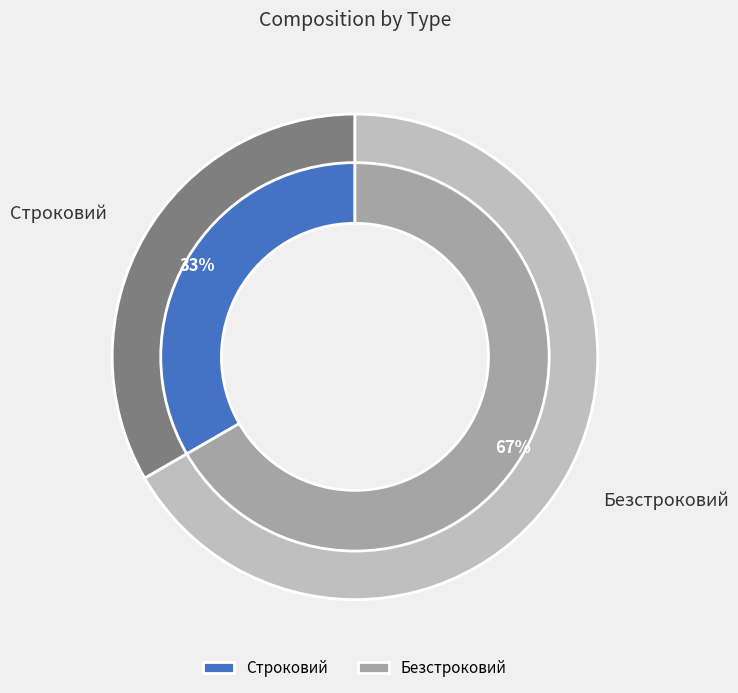

To the nearest percent, what portion does Безстроковий represent?

67%